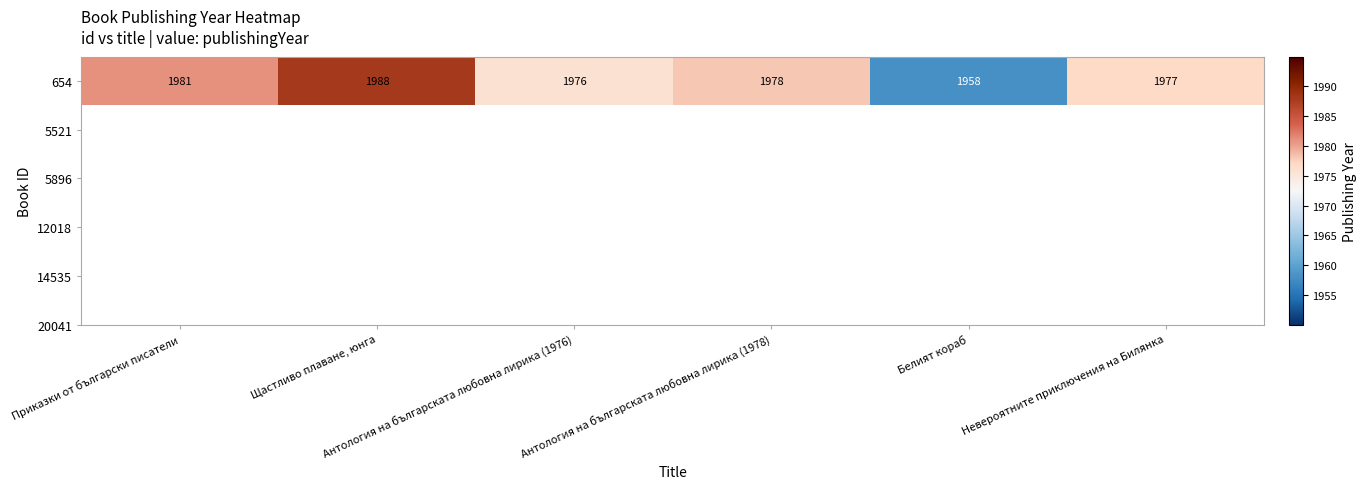

Where is the data nearest to the value 1973?

Антология на българската любовна лирика (1976)